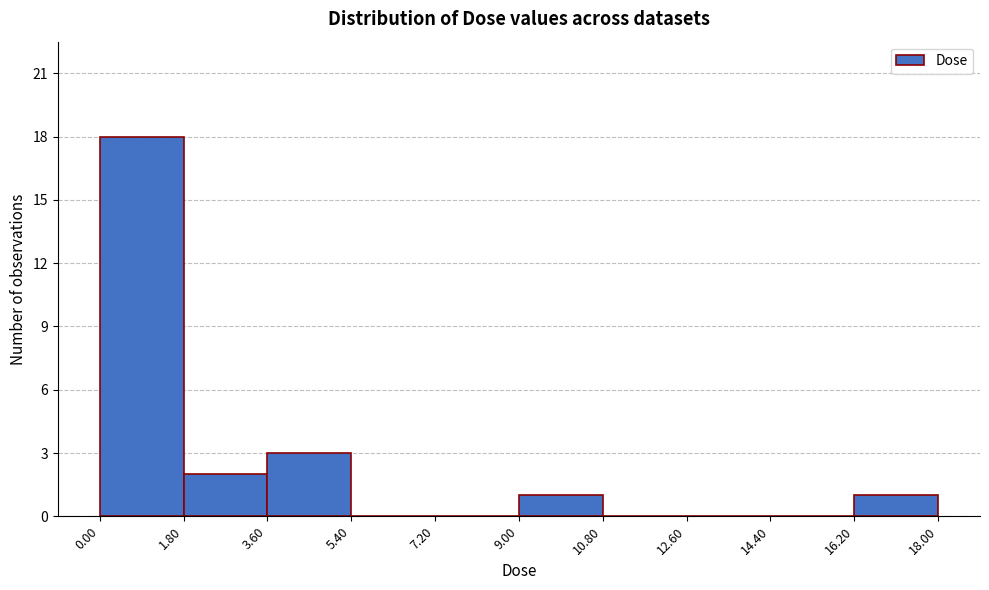

Reading left to right, transcribe this chart: for each bar, give the range it covers on the x-axis and its height. The values are not printed on the chart, so give them approximately, as read against the axis.

0.00 to 1.80: 18
1.80 to 3.60: 2
3.60 to 5.40: 3
5.40 to 7.20: 0
7.20 to 9.00: 0
9.00 to 10.80: 1
10.80 to 12.60: 0
12.60 to 14.40: 0
14.40 to 16.20: 0
16.20 to 18.00: 1